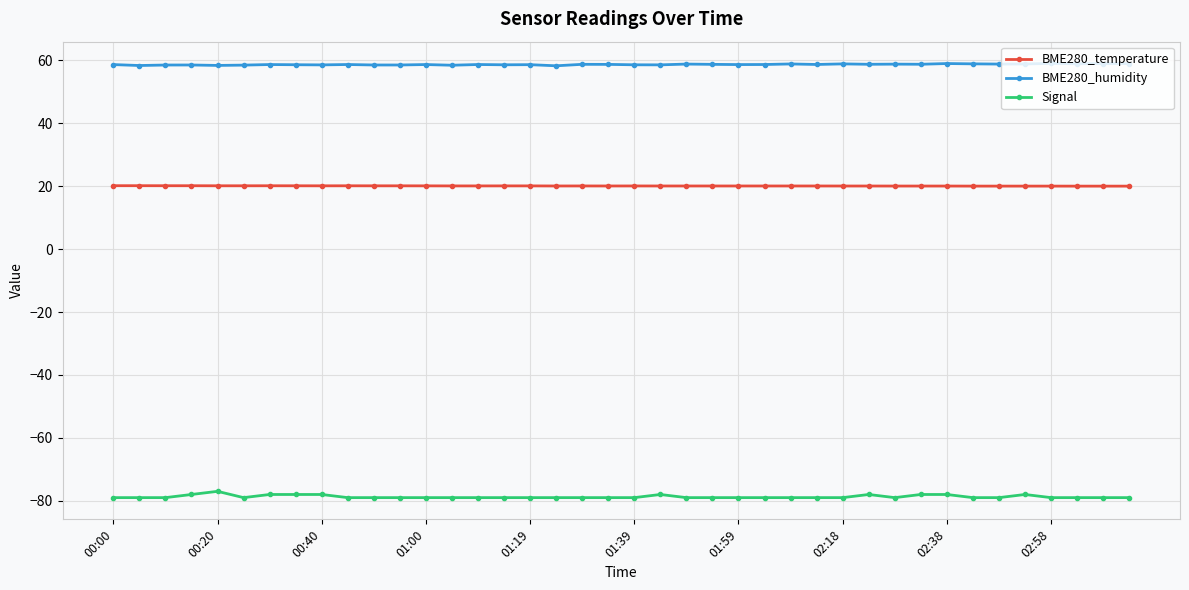

What is the average value of the BME280_humidity series?

58.7